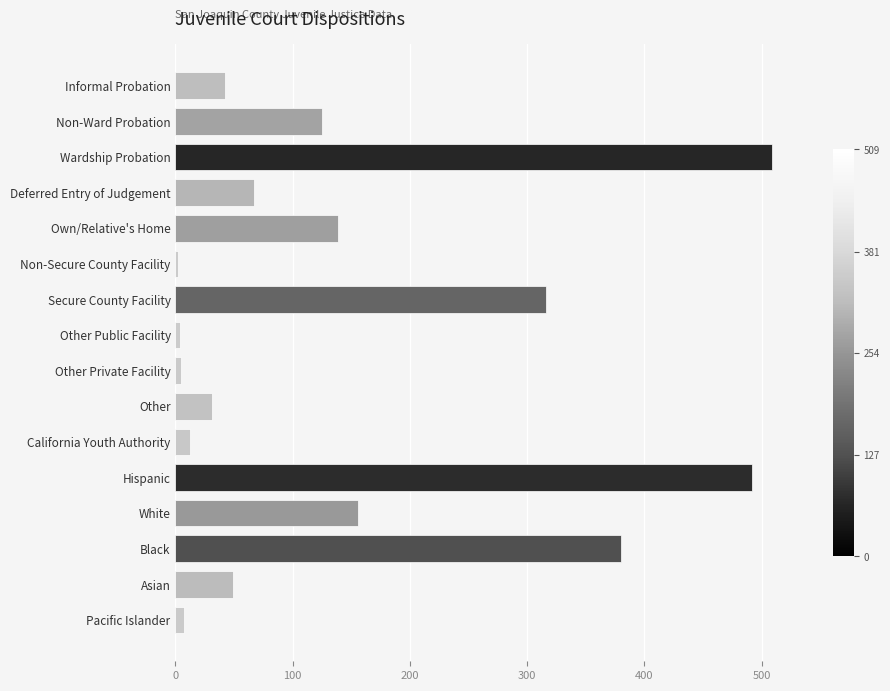

What is the label of the 1st bar from the top?

Informal Probation